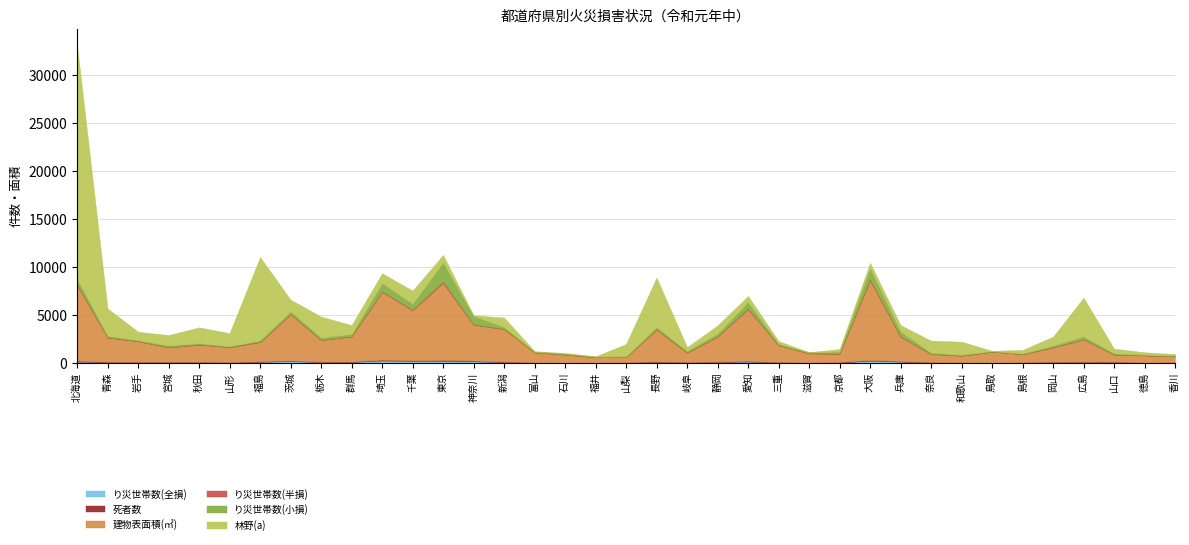

Rank the series at 兵庫 from highest to lowest value.

建物表面積(㎡), 林野(a), り災世帯数(小損), り災世帯数(全損), 死者数, り災世帯数(半損)